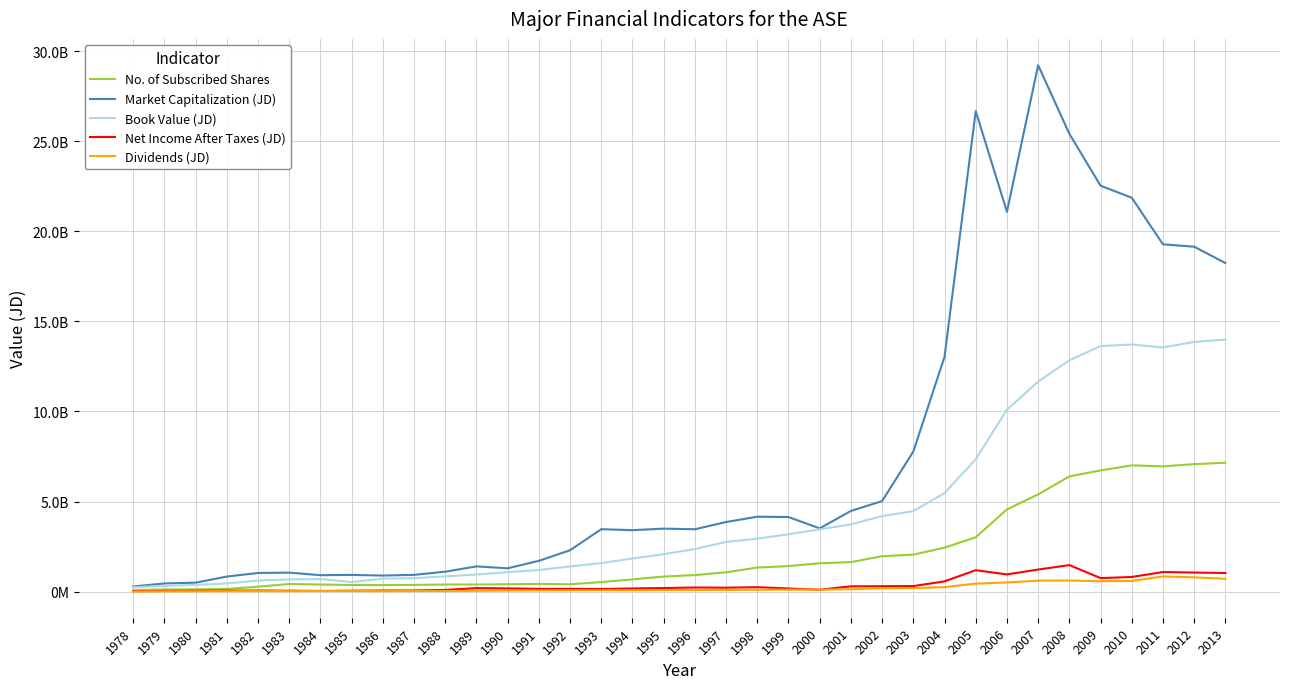

Does the chart have visible grid lines?

Yes